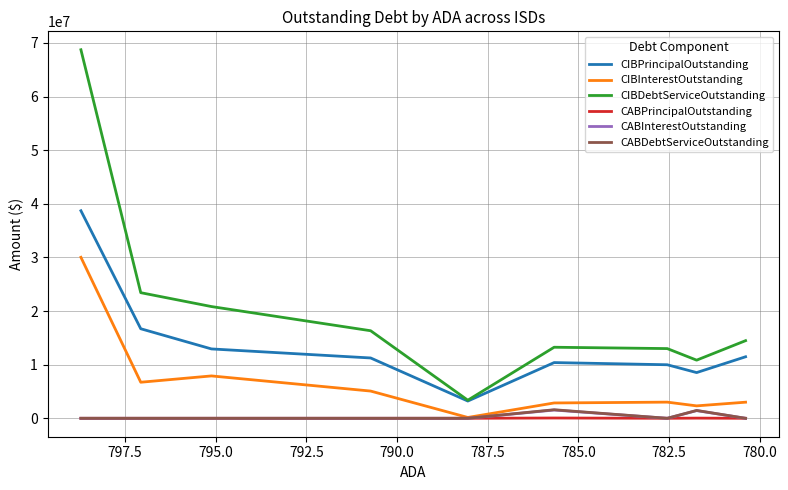

What is the average value of the CABDebtServiceOutstanding series?

340000.0